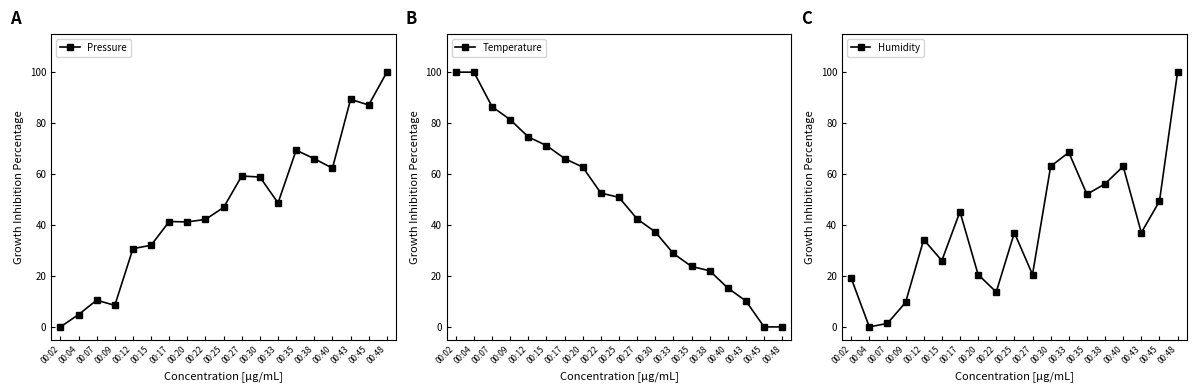

What is the average value of the Temperature series?

48.7